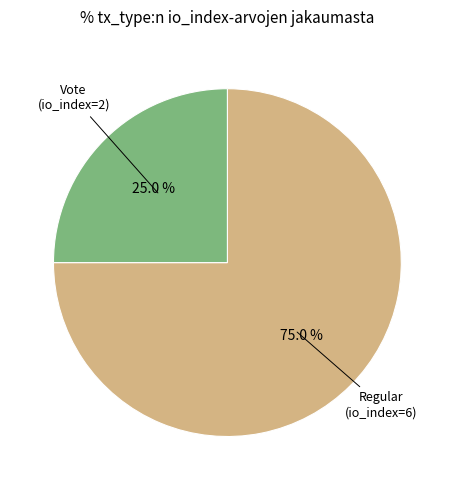

Is there a majority slice in this chart?

Yes